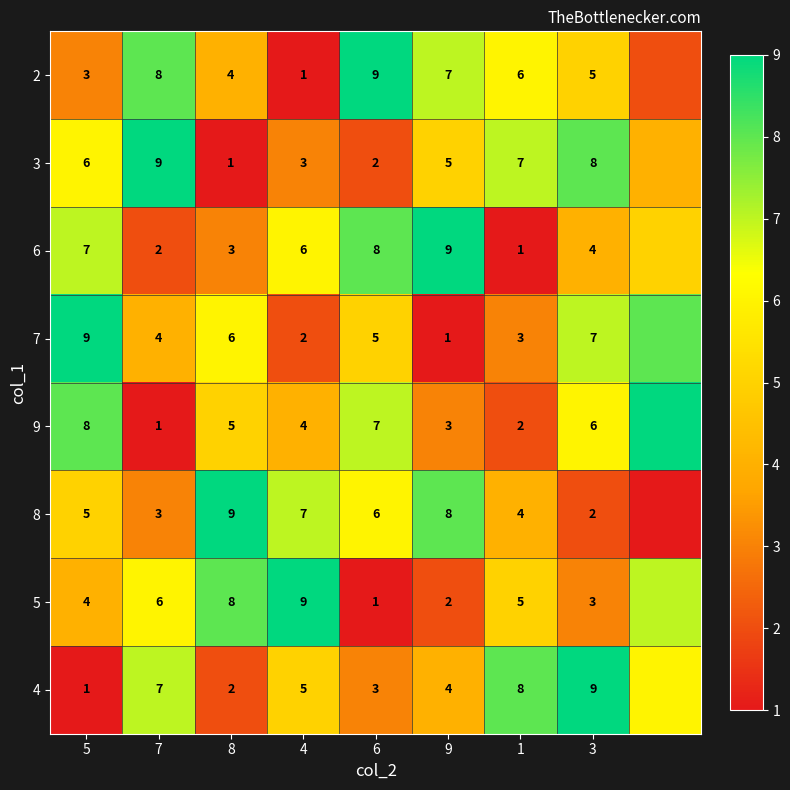

Which series changed the most between 5 and 4?

7